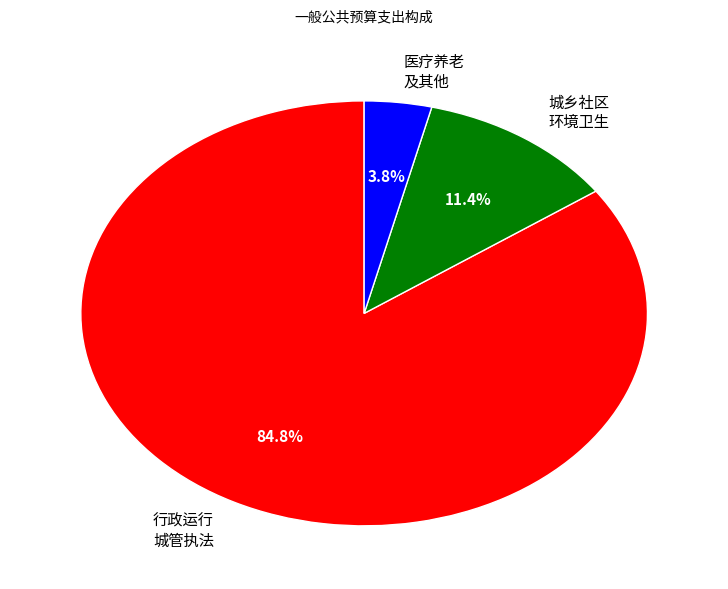

Which has a higher value, 医疗养老 及其他 or 城乡社区 环境卫生?

城乡社区 环境卫生